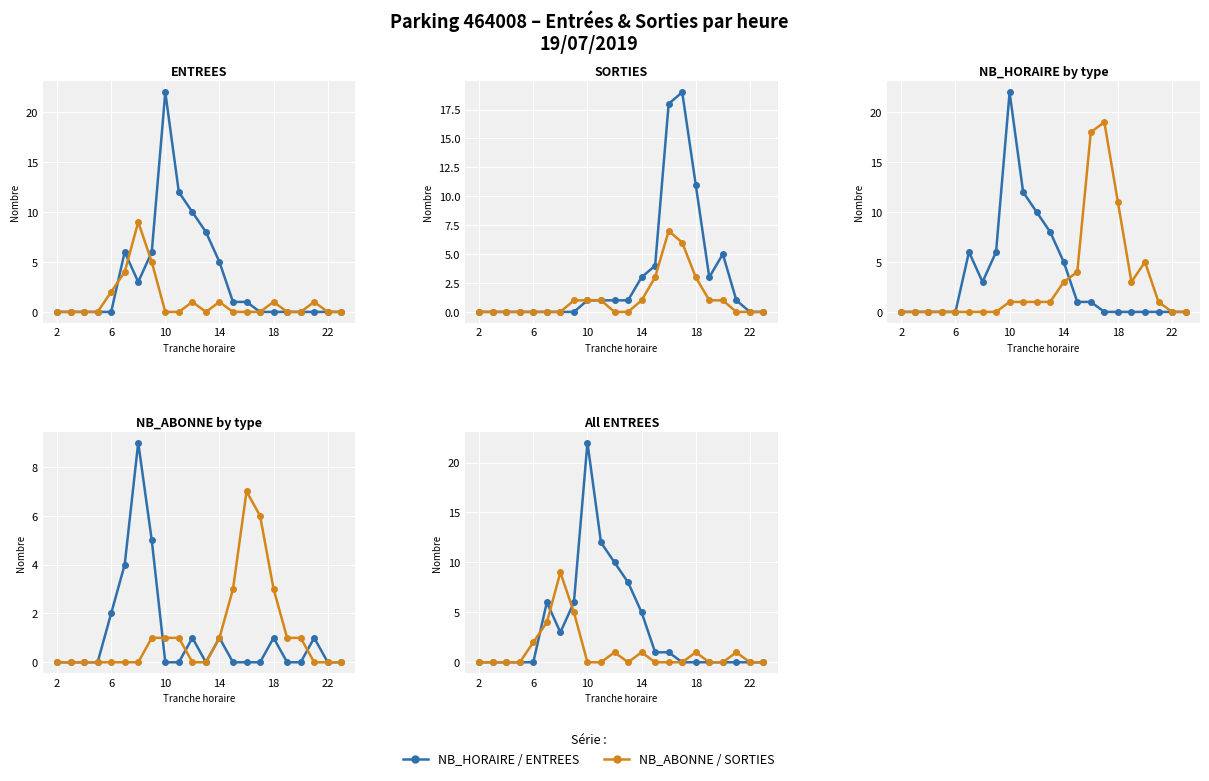

Reading left to right, what are all the values shown in this chart?

NB_HORAIRE: 0	0	0	0	0	6	3	6	22	12	10	8	5	1	1	0	0	0	0	0	0	0
NB_ABONNE: 0	0	0	0	2	4	9	5	0	0	1	0	1	0	0	0	1	0	0	1	0	0
ENTREES: 0	0	0	0	2	4	9	5	0	0	1	0	1	0	0	0	1	0	0	1	0	0
SORTIES: 0	0	0	0	0	0	0	1	1	1	0	0	1	3	7	6	3	1	1	0	0	0